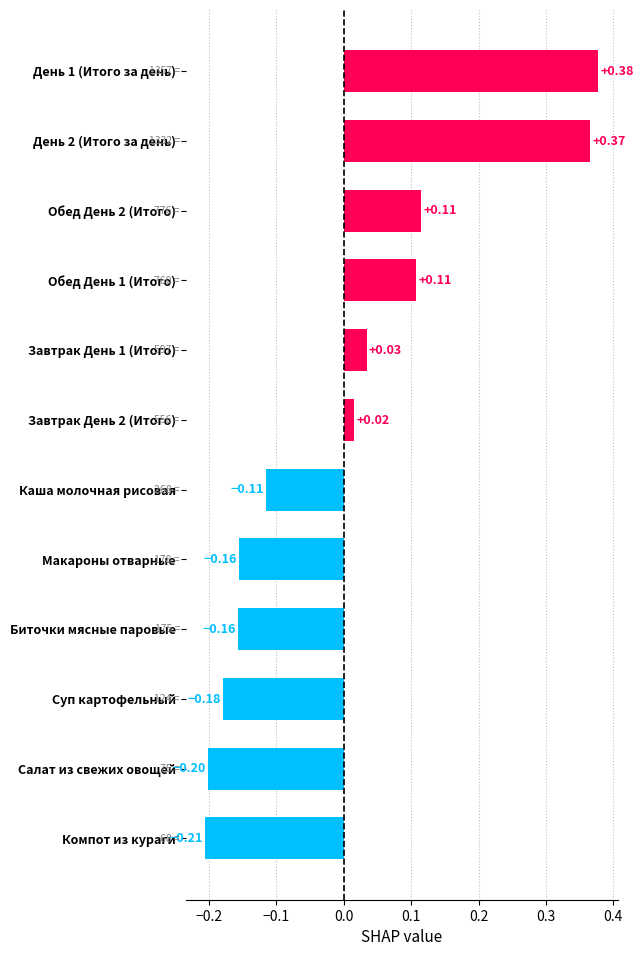

Which label corresponds to the smallest value in the chart?

Компот из кураги